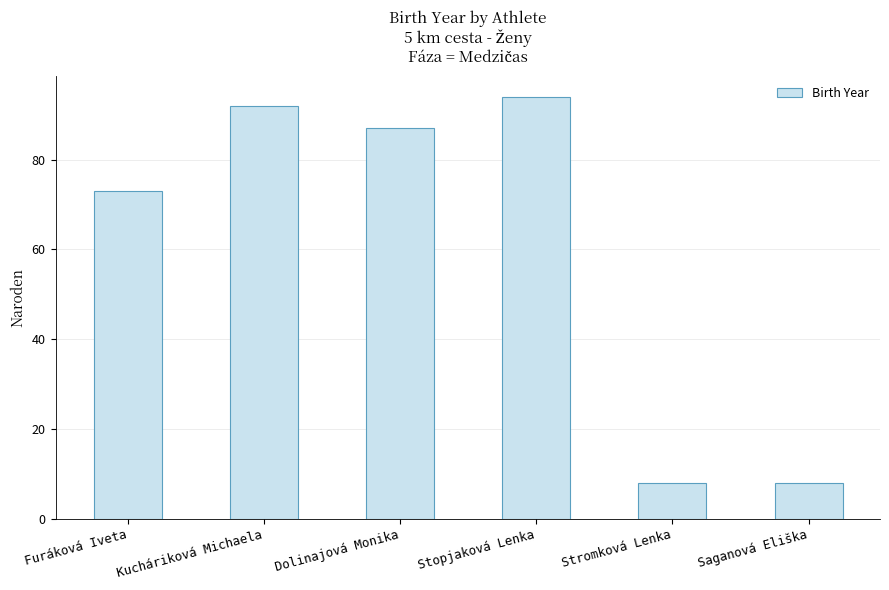

What is the minimum value shown in the chart?

8